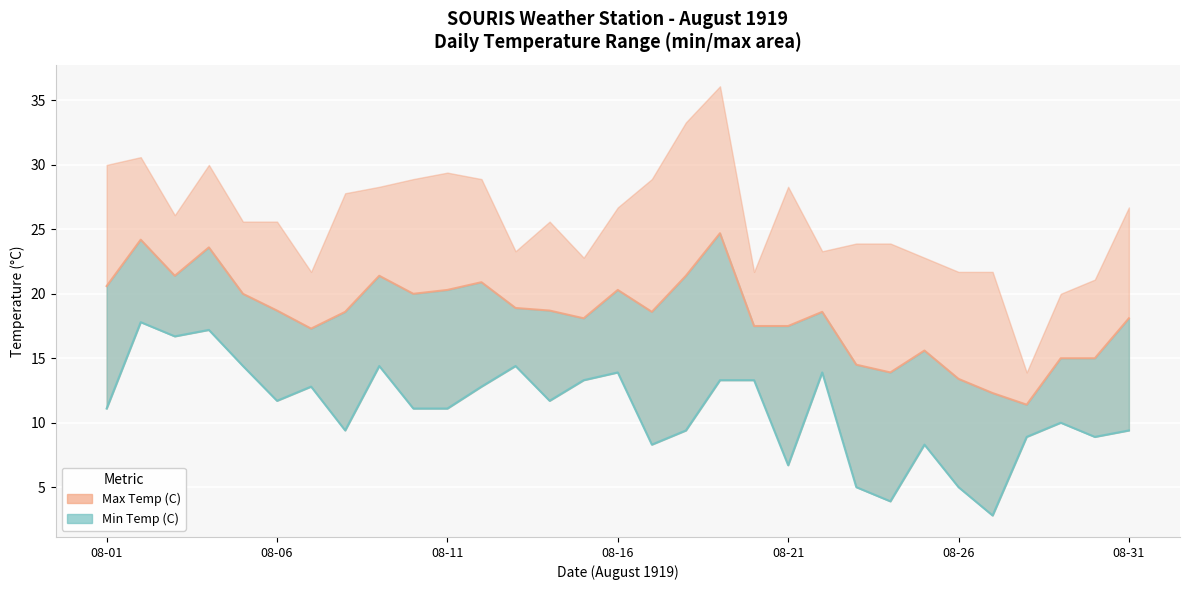

What is the difference between the highest and lowest values at 08-09?

7.0